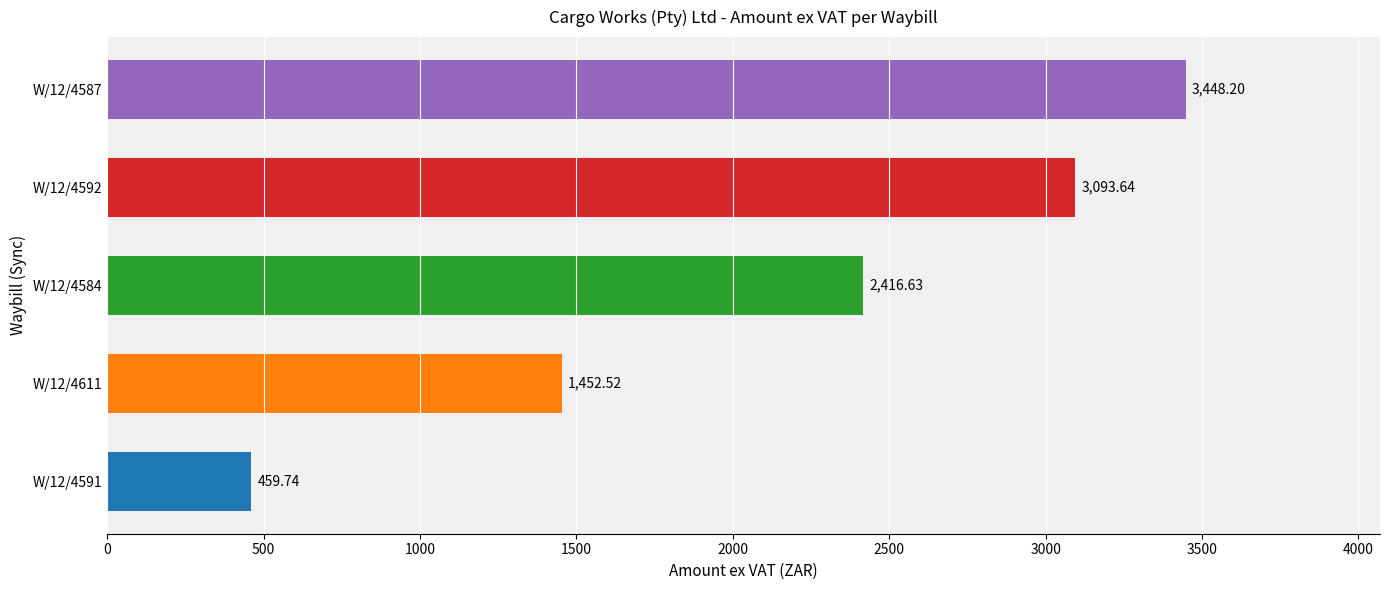

What is the difference between the maximum and second lowest values?

1995.7